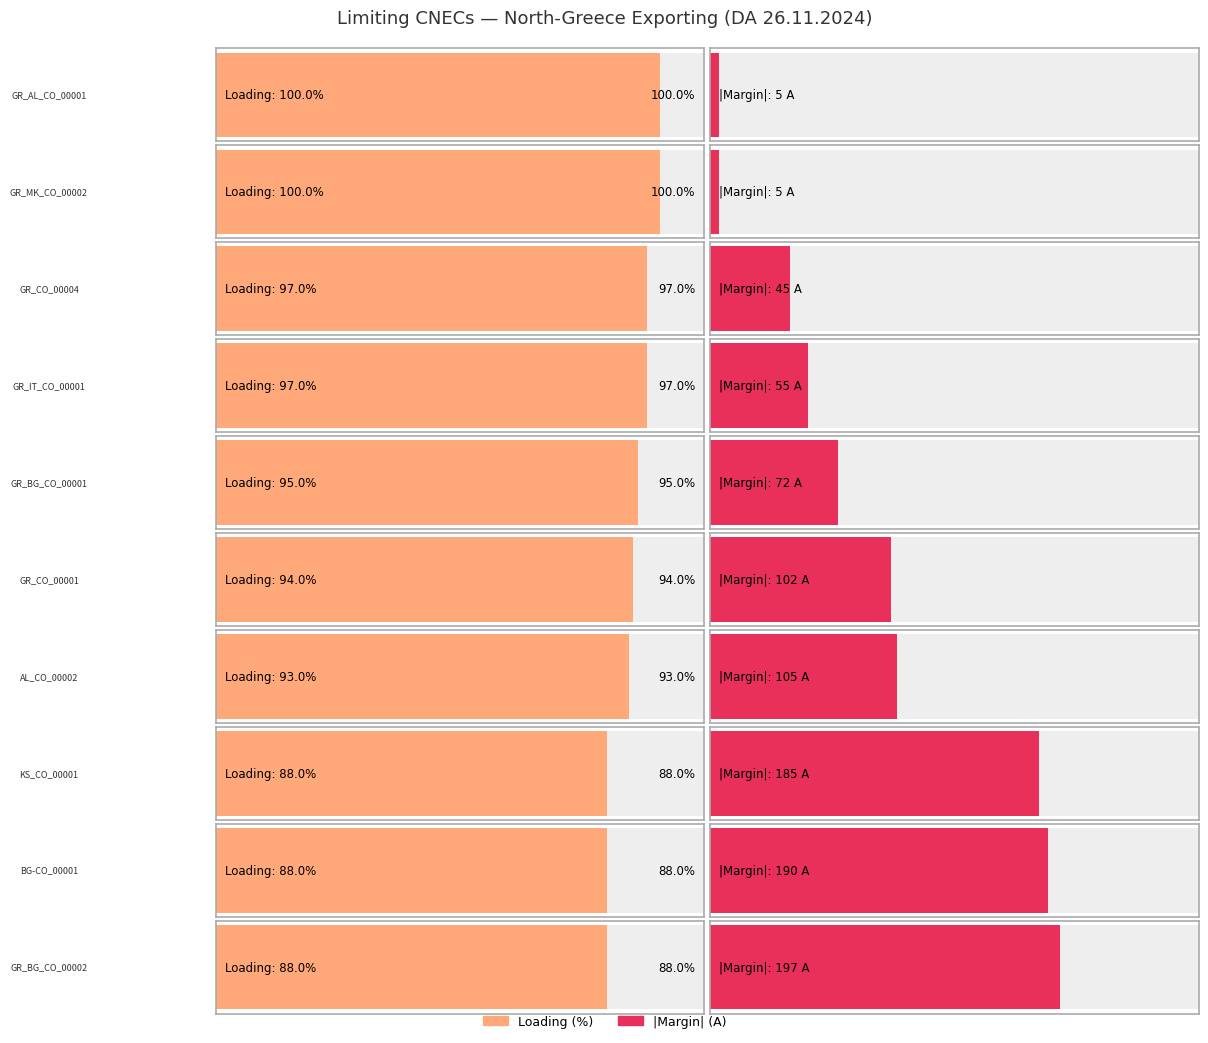

Which category has the lowest value across all series?

GR_AL_CO_00001